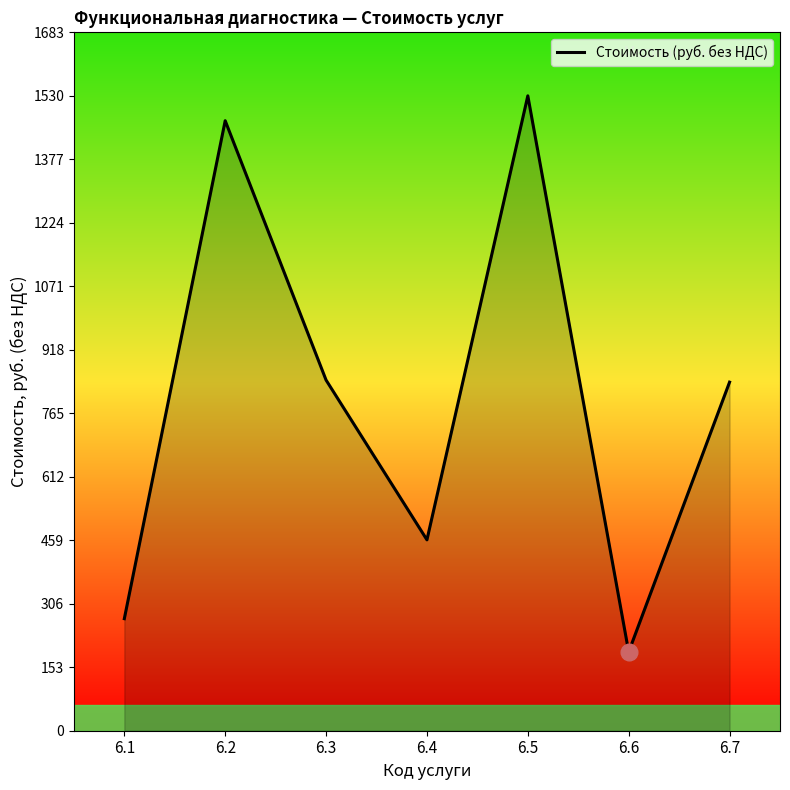

What is the change in value from 6.1 to 6.3?

+575